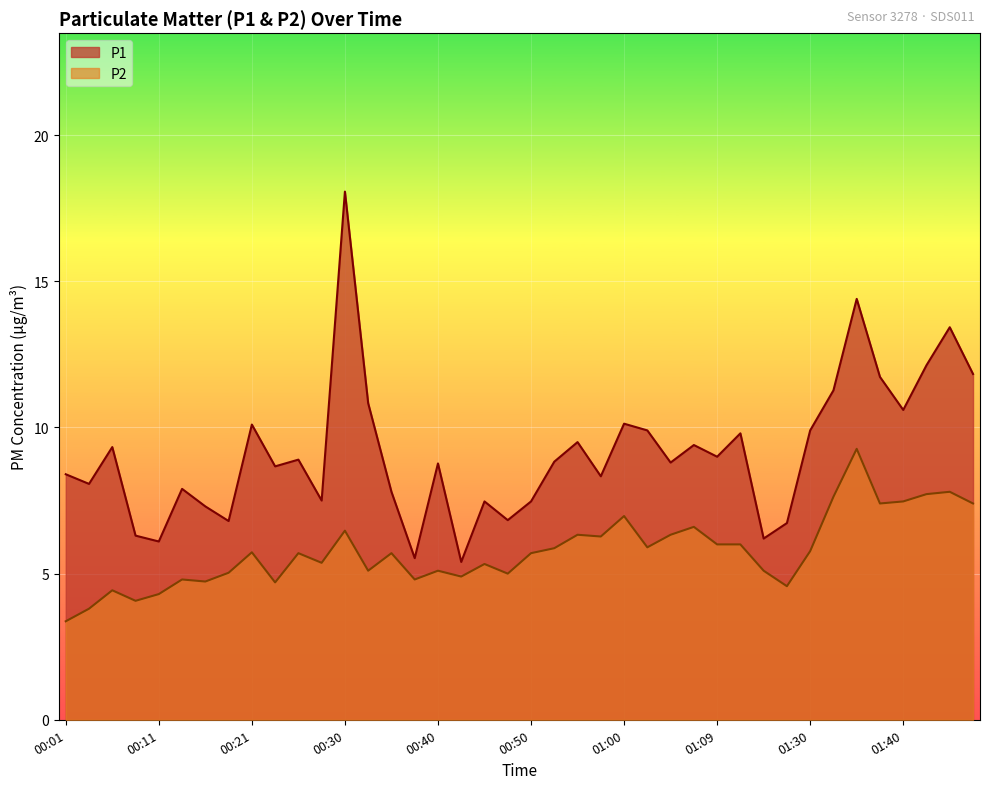

The P1 series shows 13.4 at 01:45. True or false?

True